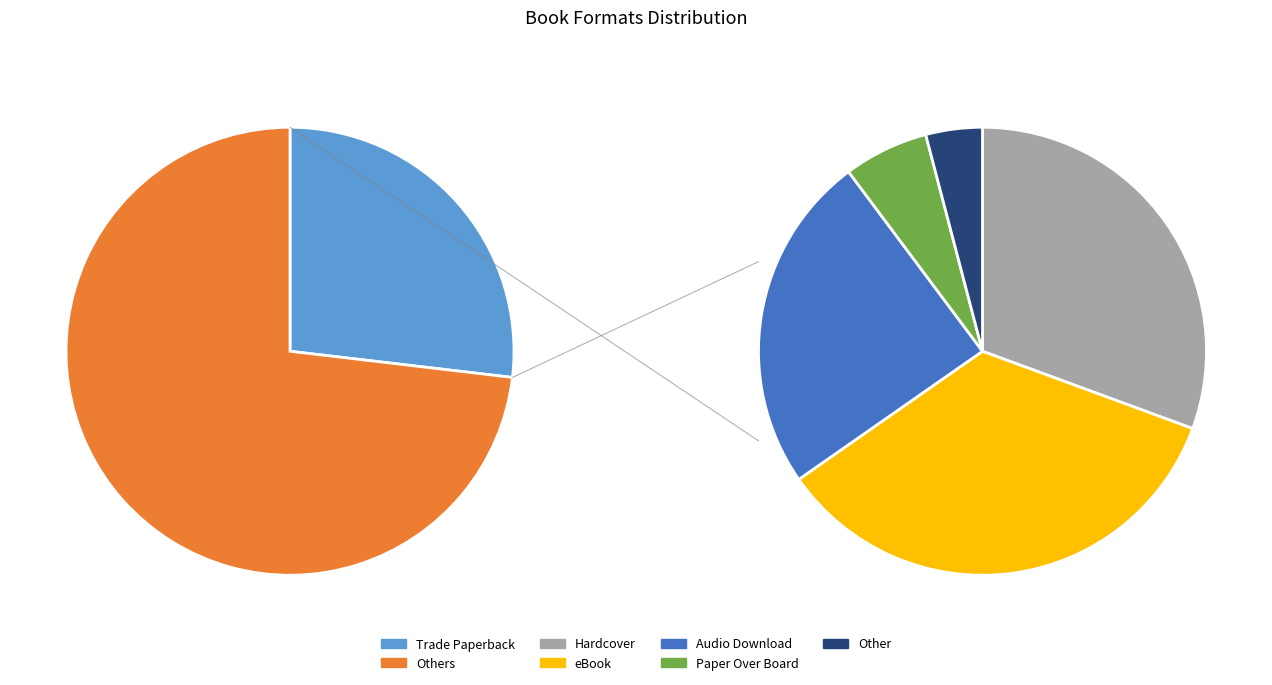

Do Other and Trade Paperback together represent more than half of the pie?

No